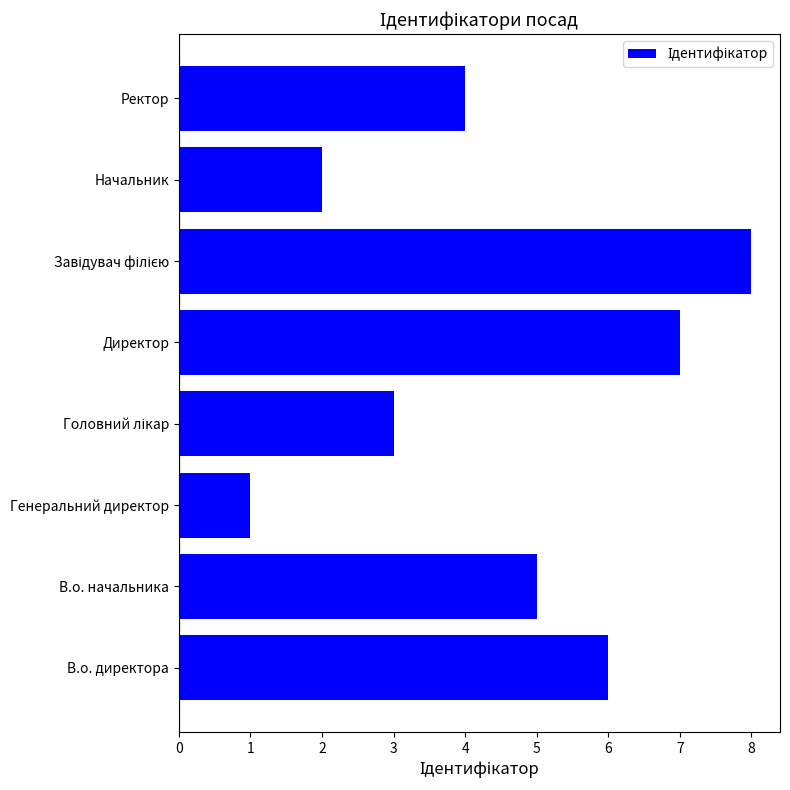

At which category does the chart reach its minimum across all series?

Генеральний директор